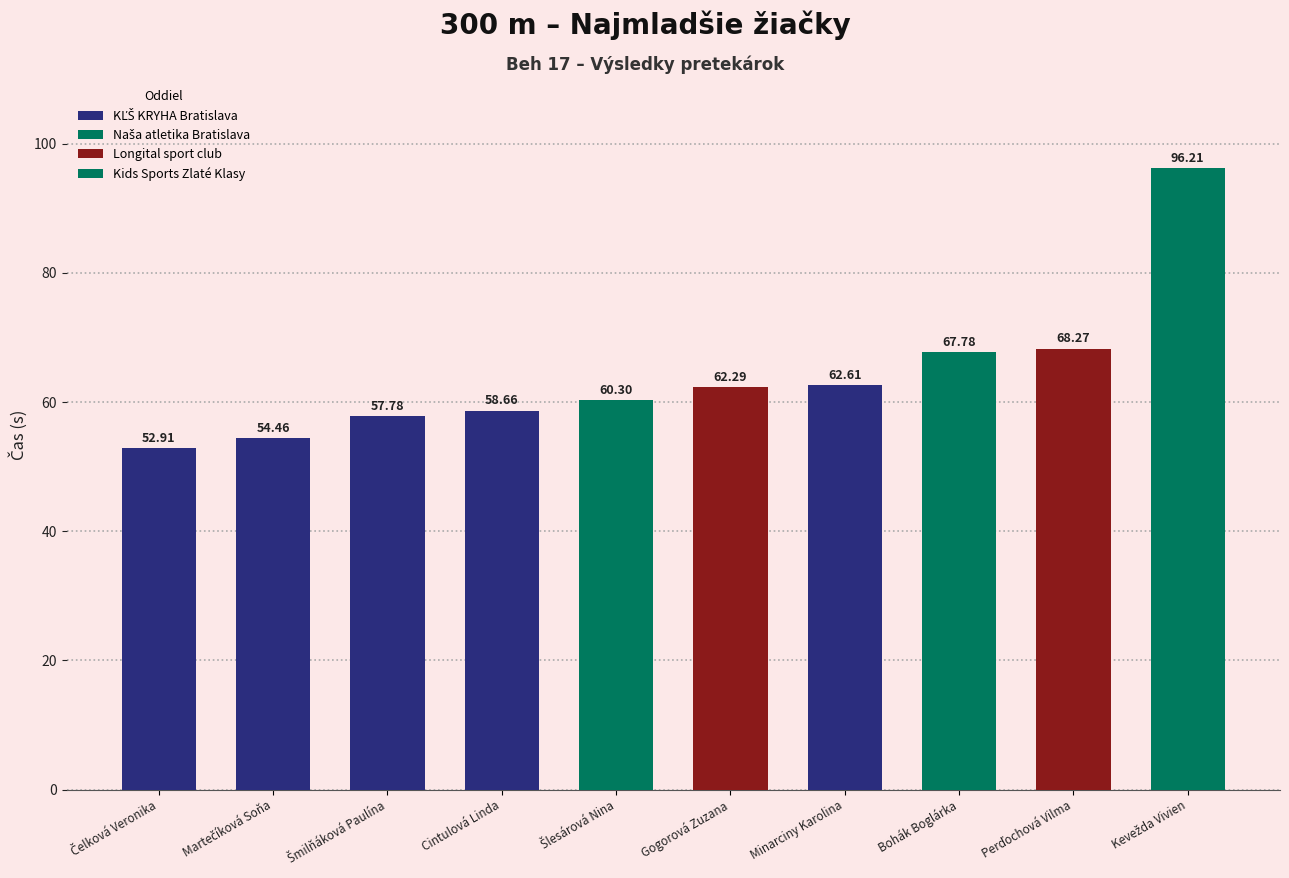

At which category does the chart reach its peak across all series?

Kevežda Vivien